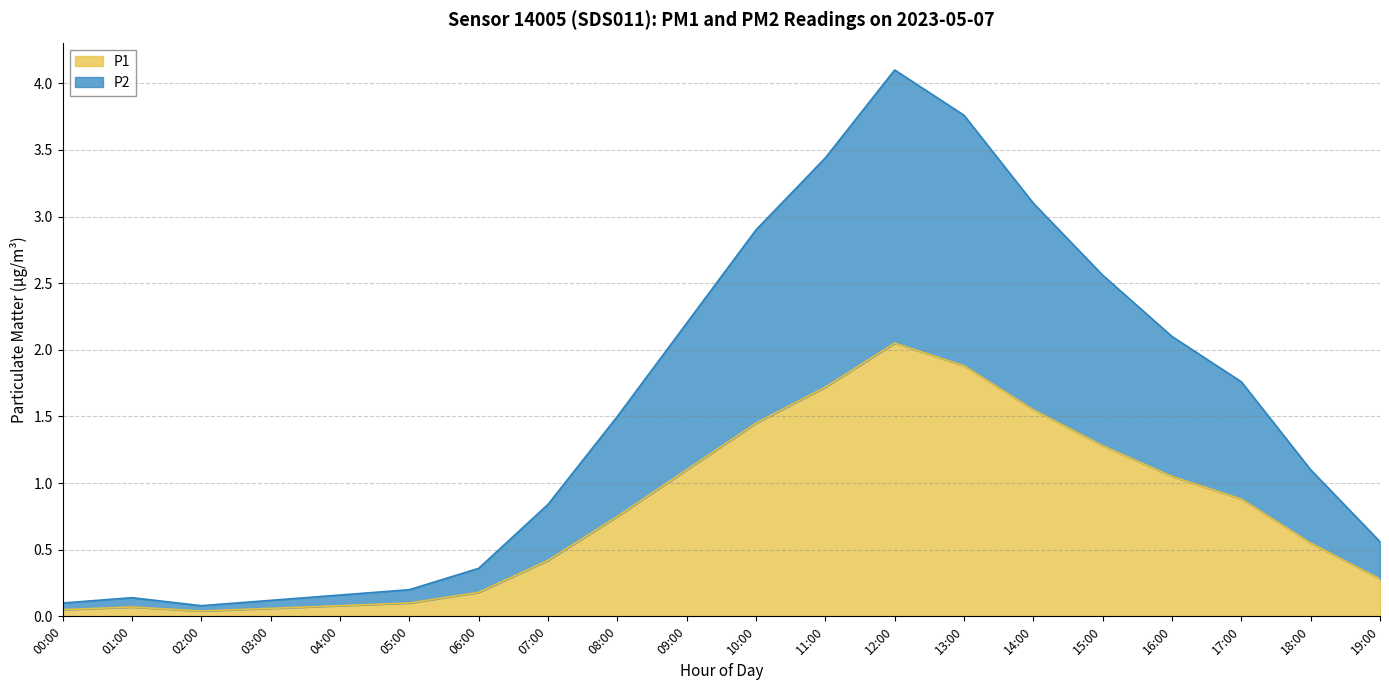

The P2 series shows 0.2 at 04:00. True or false?

True